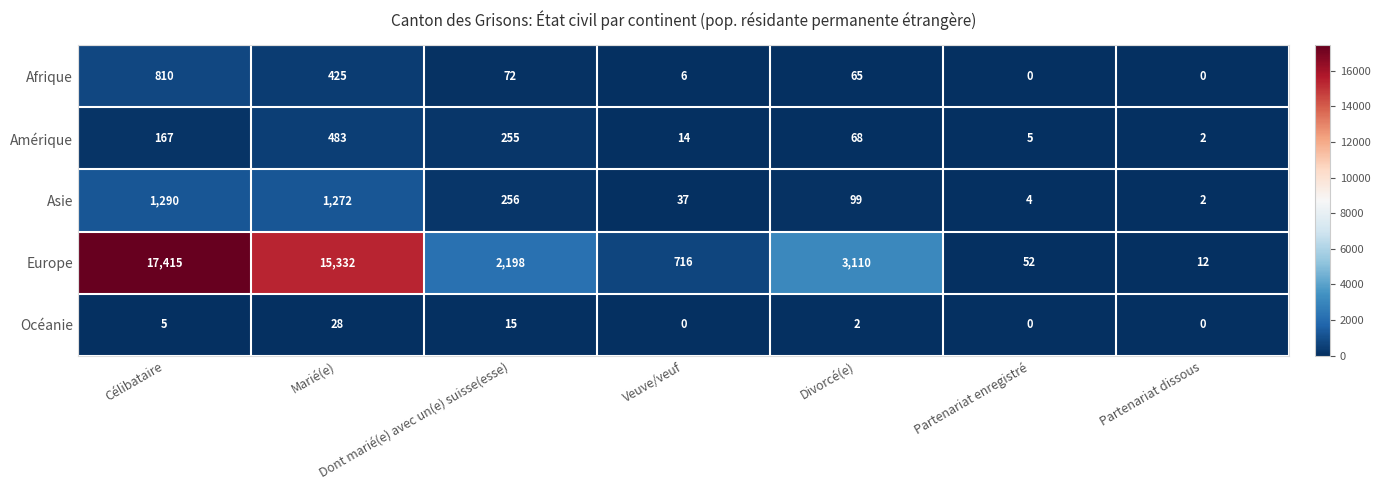

How many values in the Océanie series are below 2?

3